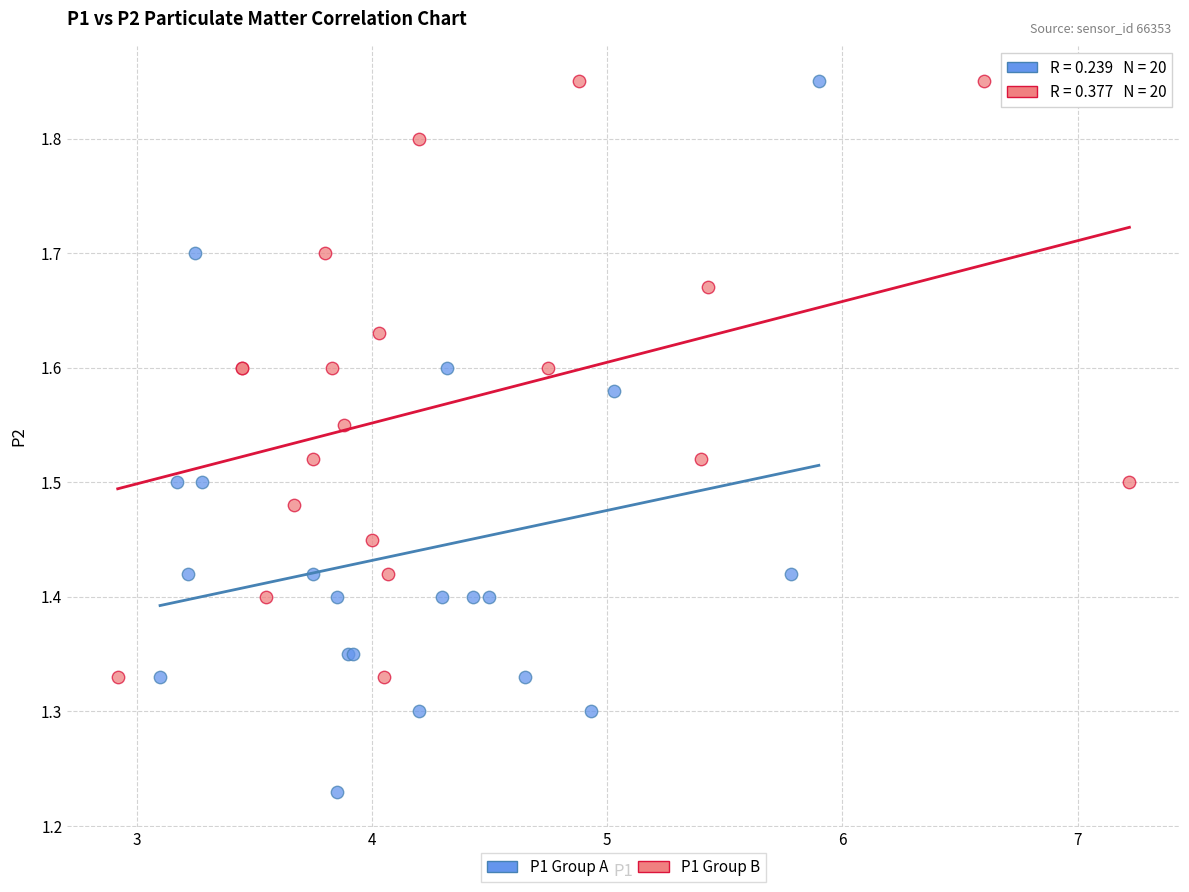

Which series contains the lowest Y value?

P1 Group A